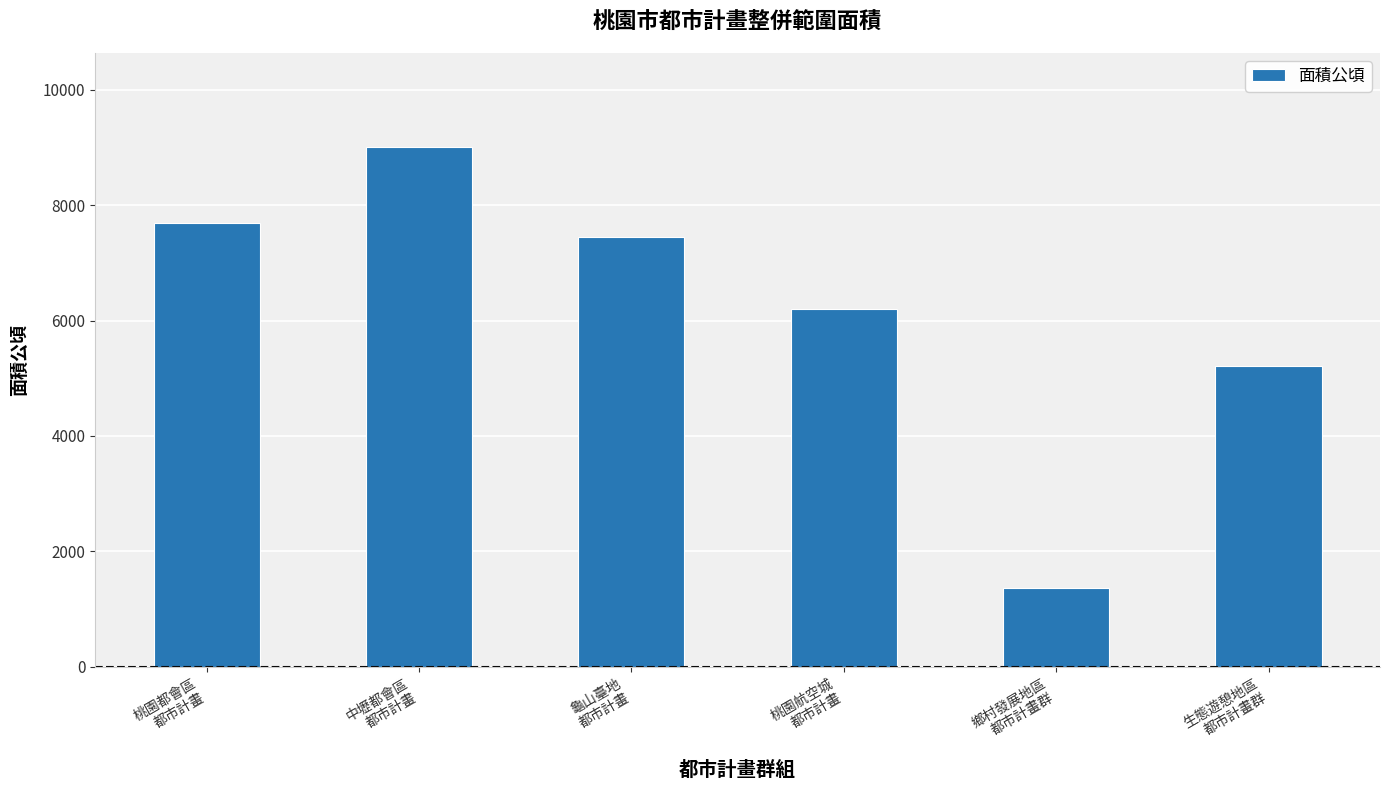

What is the minimum value shown in the chart?

1366